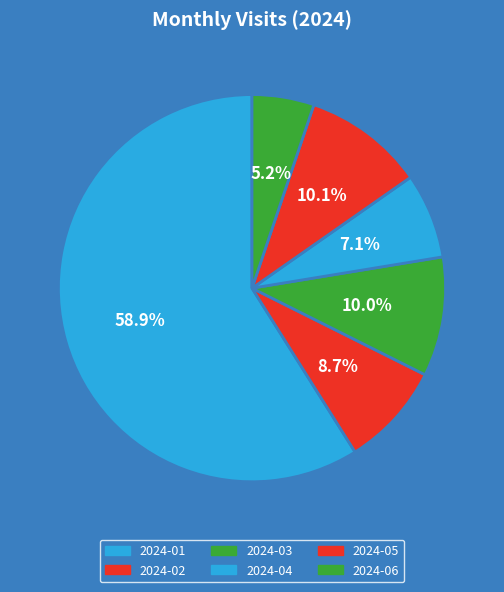

How many segments does this pie chart have?

6